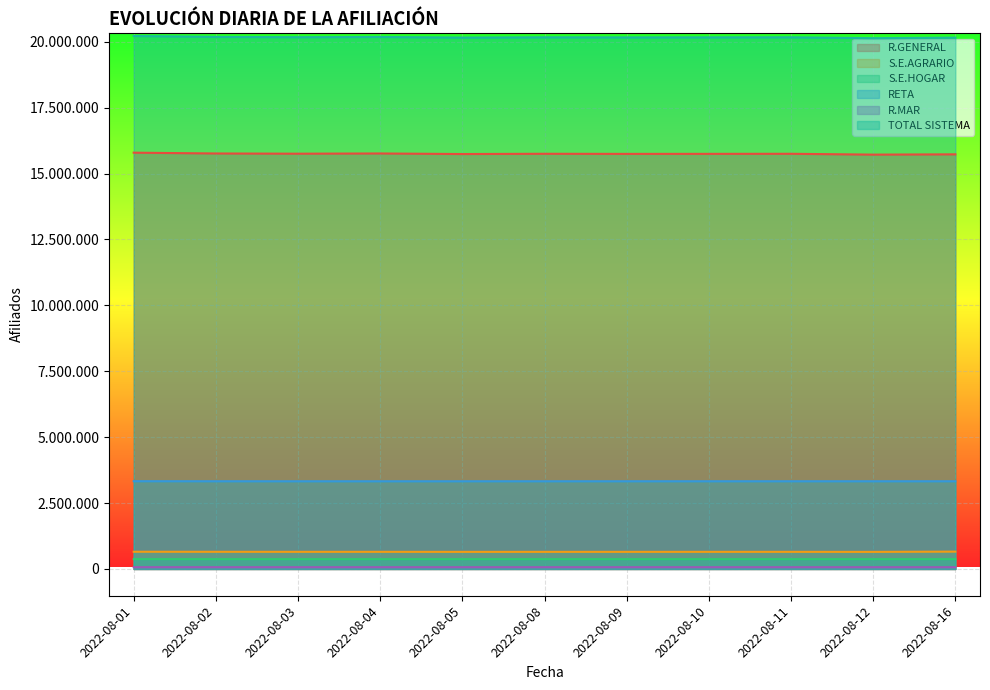

What is the spread (max minus min) of values at 2022-08-03?

20105538